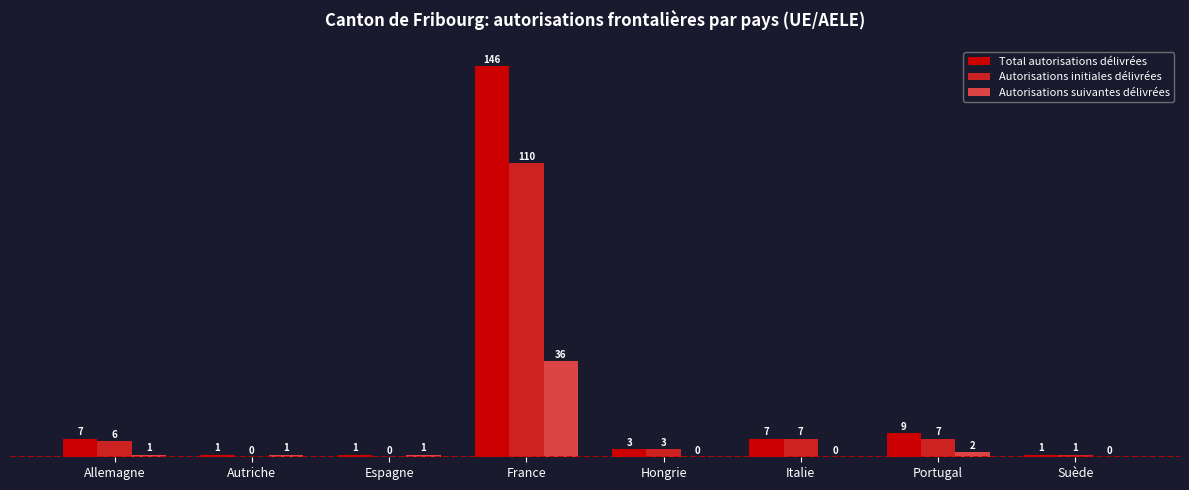

At which category does the chart reach its peak across all series?

France